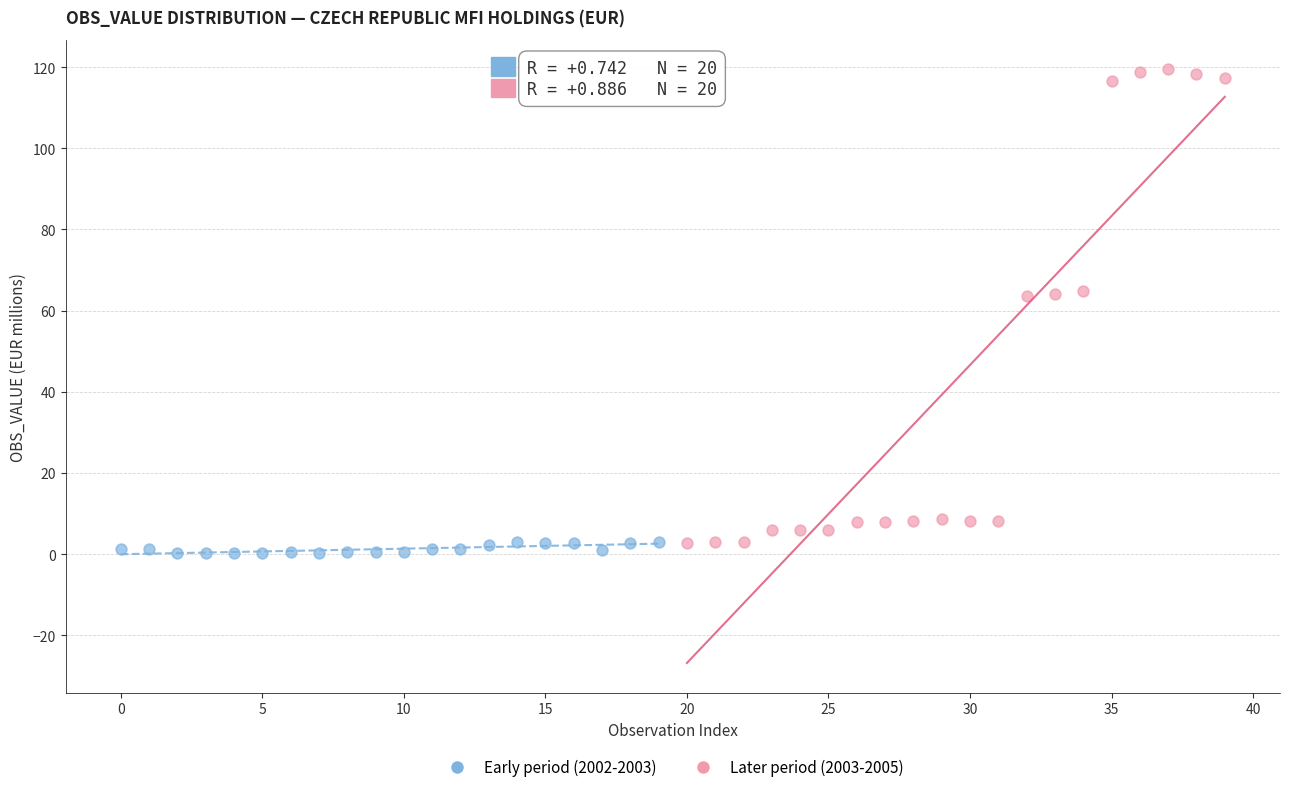

What are all the series names shown in the legend?

Early period (2002-2003), Later period (2003-2005)